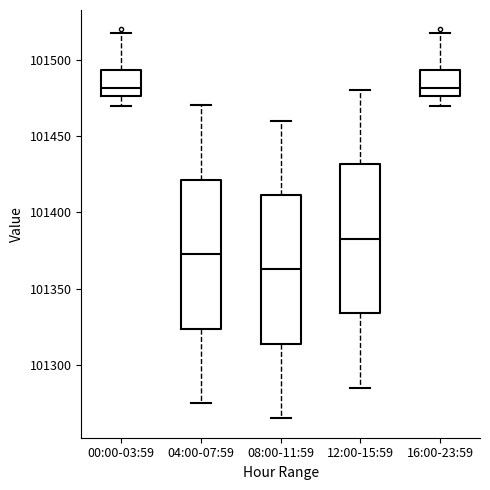

Which box has the lowest median line?

08:00-11:59